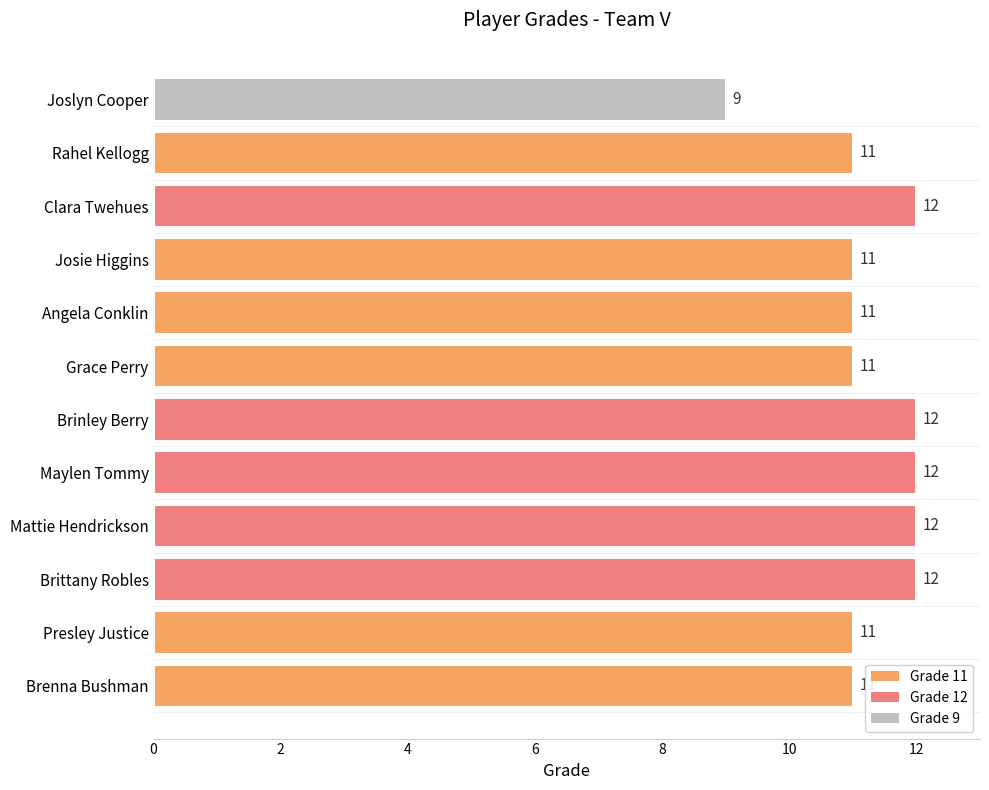

What is the approximate value at Grace Perry?

11